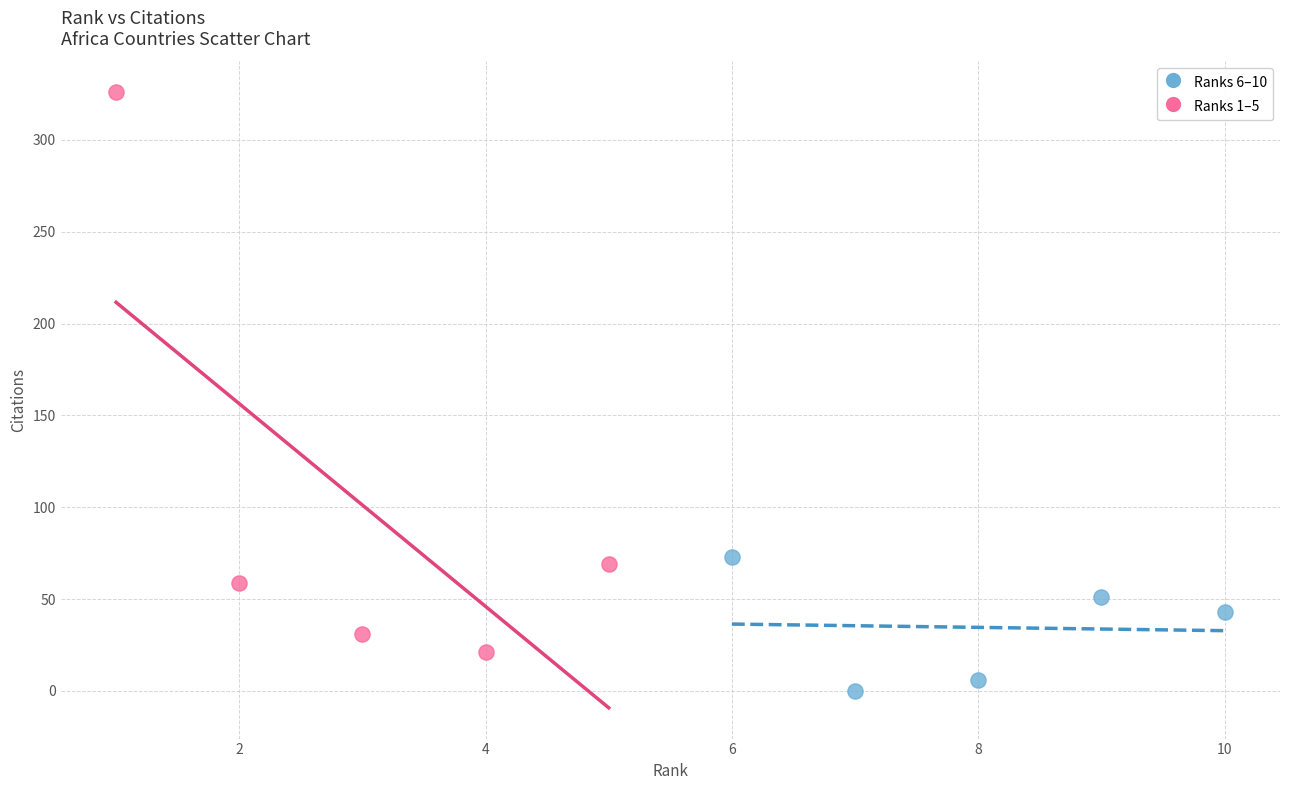

Which series contains the highest Y value?

Ranks 1–5